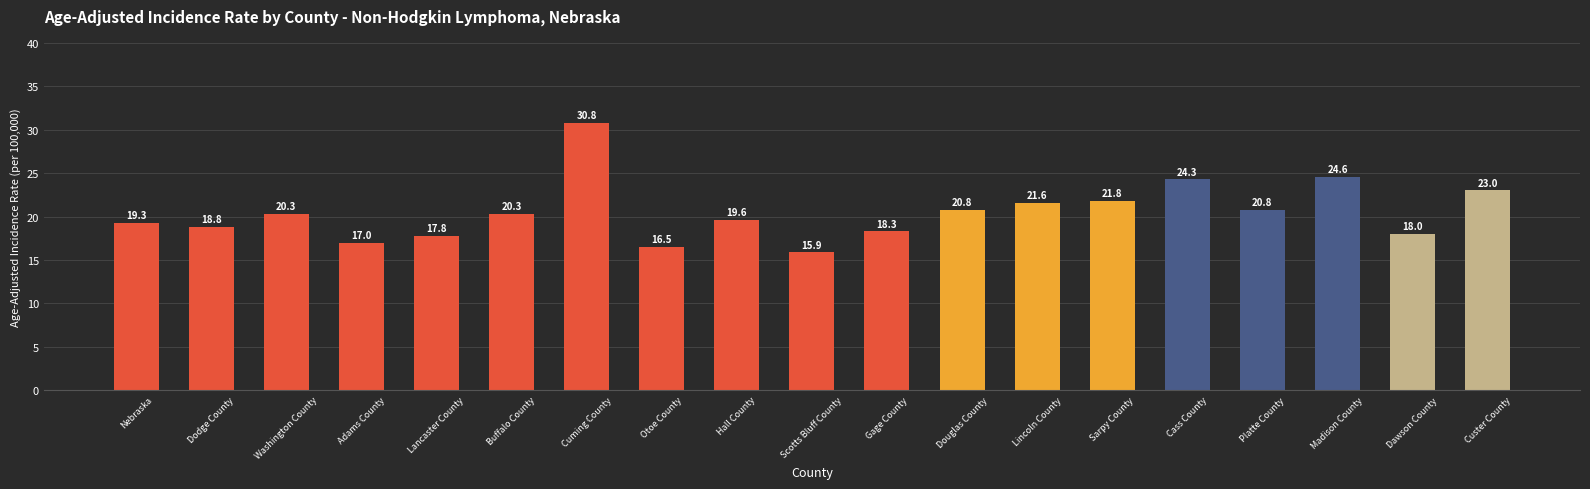

Does the chart contain stacked bars?

No